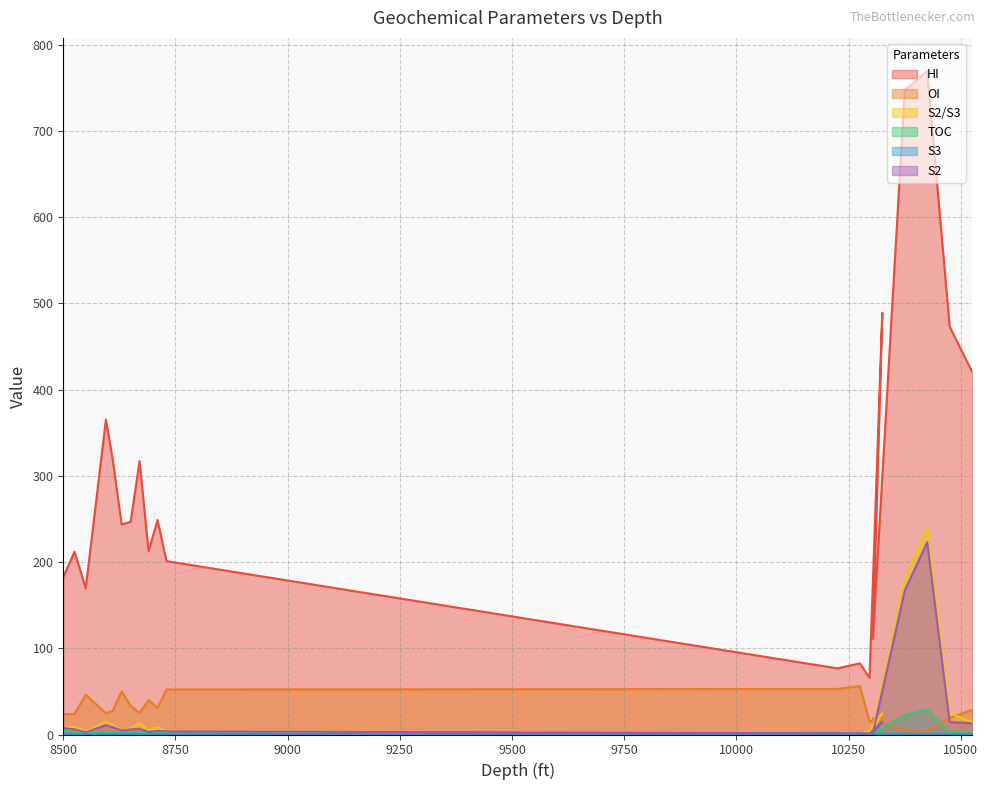

True or false: TOC and S3 cross at least once.

False